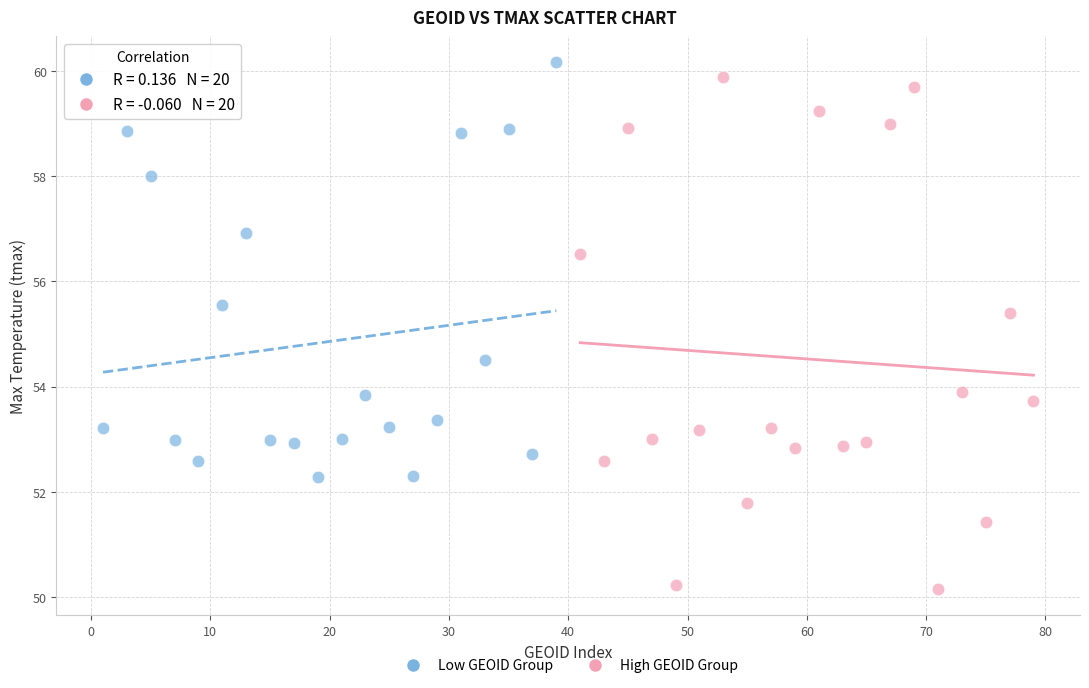

Which series has the widest spread of Y values?

High GEOID Group